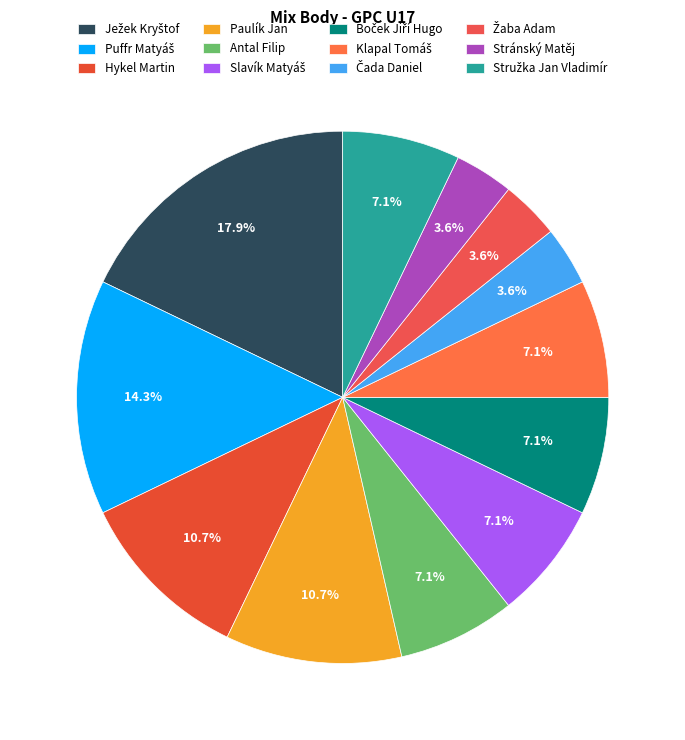

Count the number of slices in the pie.

12